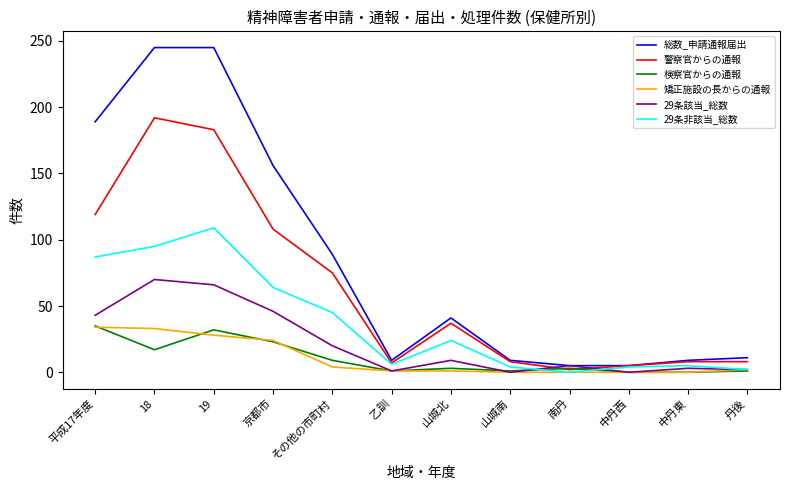

What is the maximum value for 検察官からの通報?

35